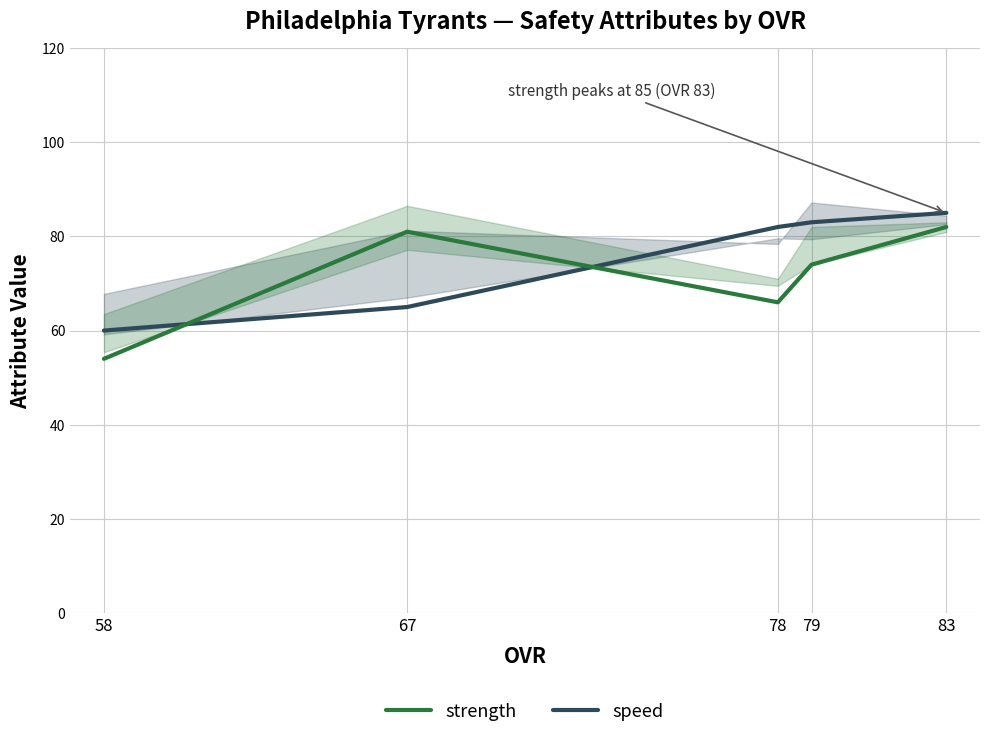

Which series ends up on top after the final intersection of speed and strength?

strength